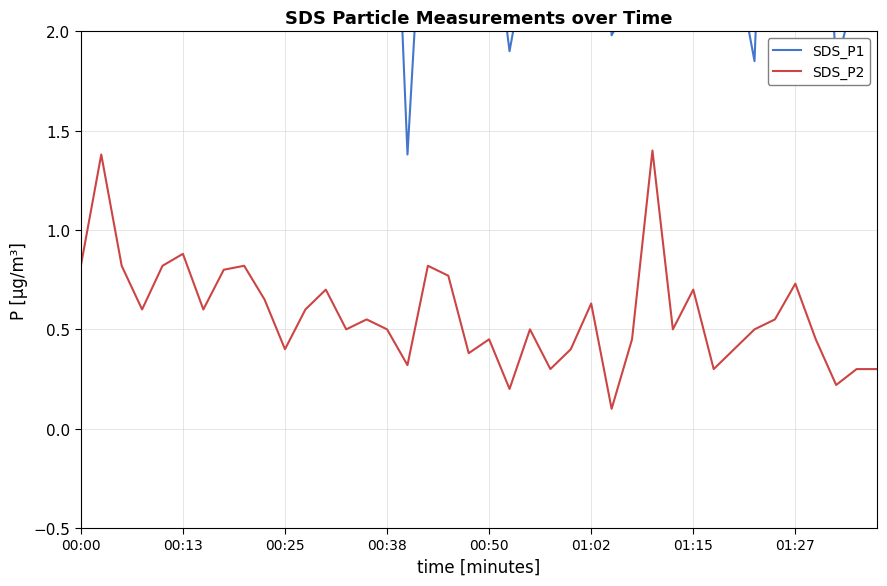

The value of SDS_P1 at 27 is 2.2. True or false?

True